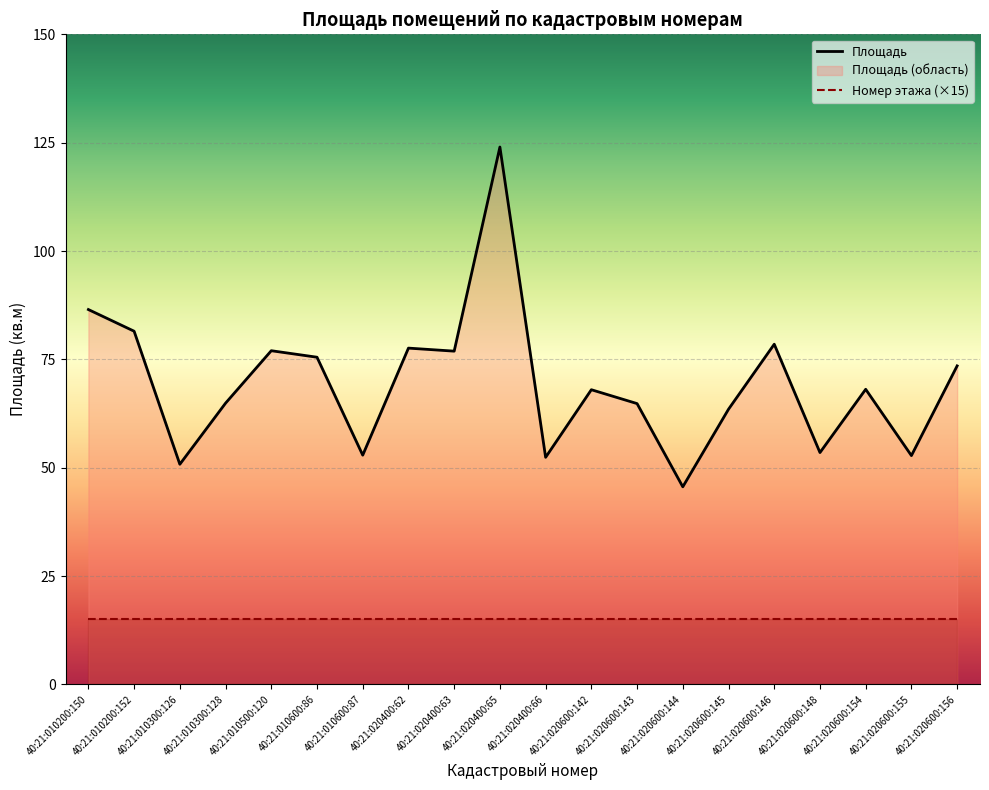

At which label does the data first exceed 68?

40:21:010200:150